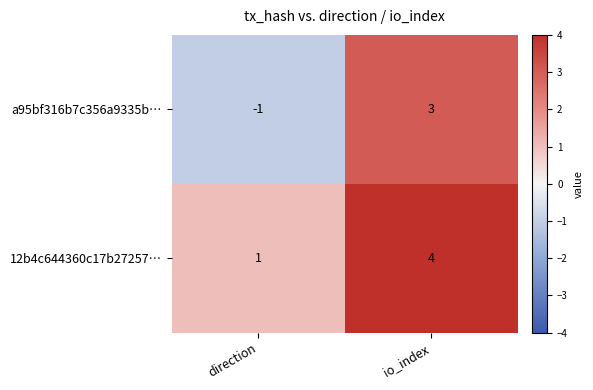

Rank the categories by 12b4c644360c17b27257… value from lowest to highest.

direction, io_index